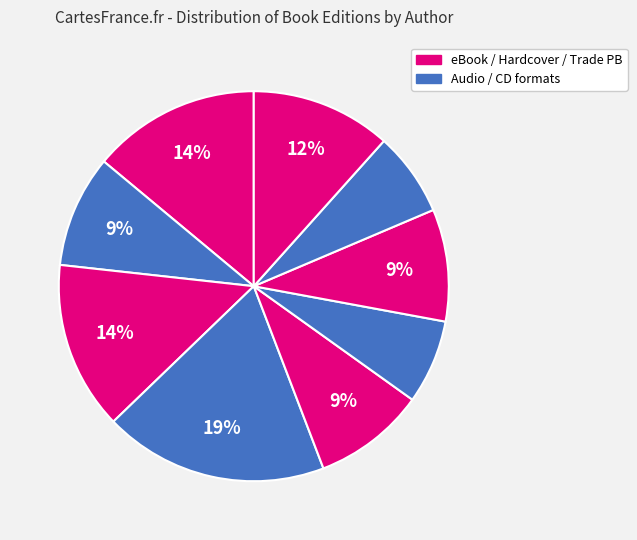

Count the number of slices in the pie.

9